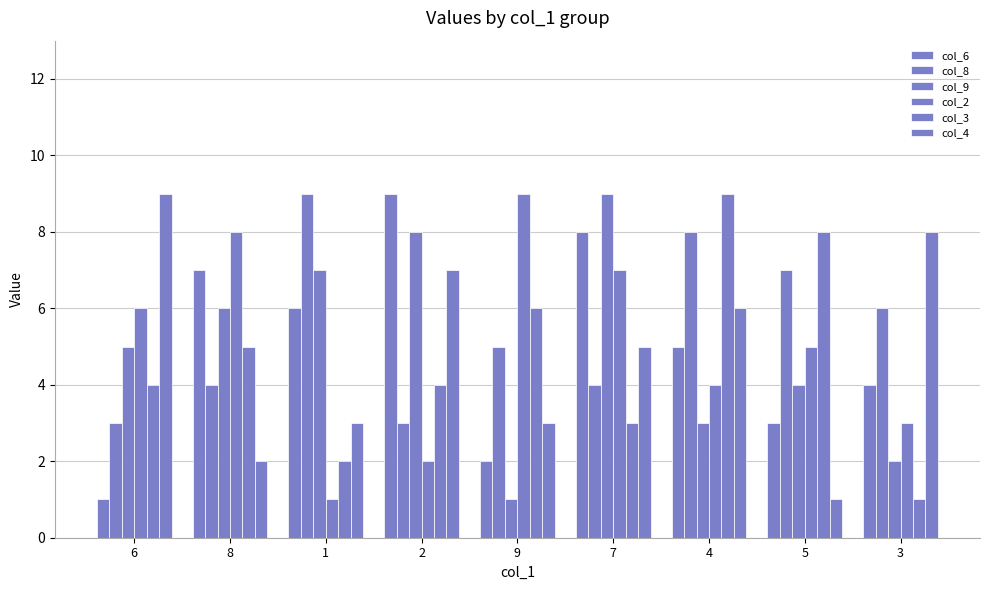

How many series are shown in this chart?

6